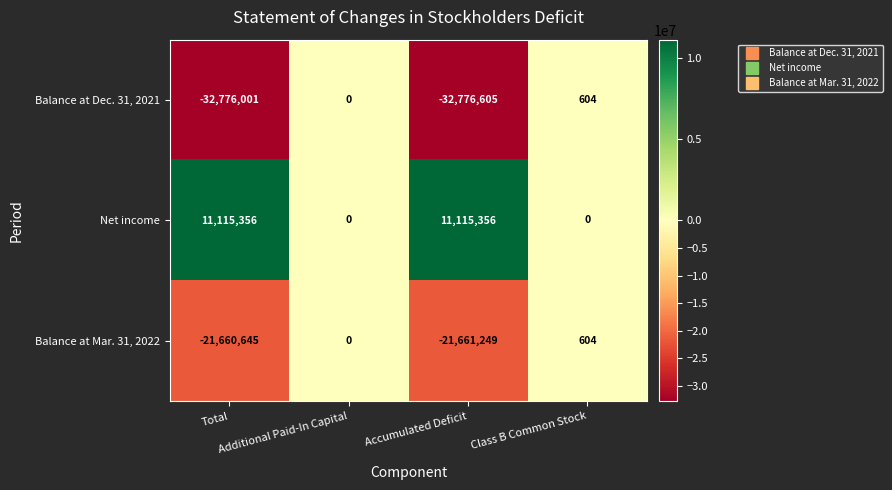

Which series has the largest total across all categories?

Net income